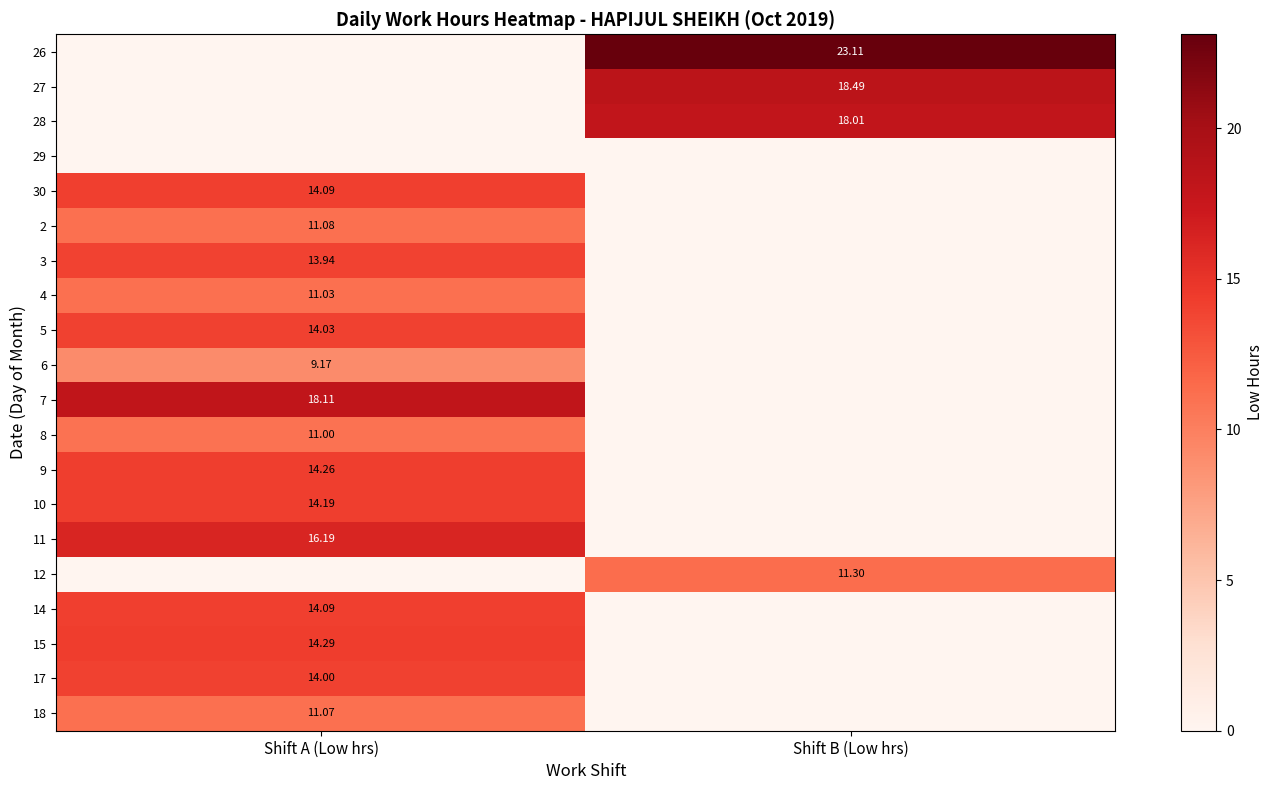

Is it true that 27 equals 6.0 at Shift A (Low hrs)?

False